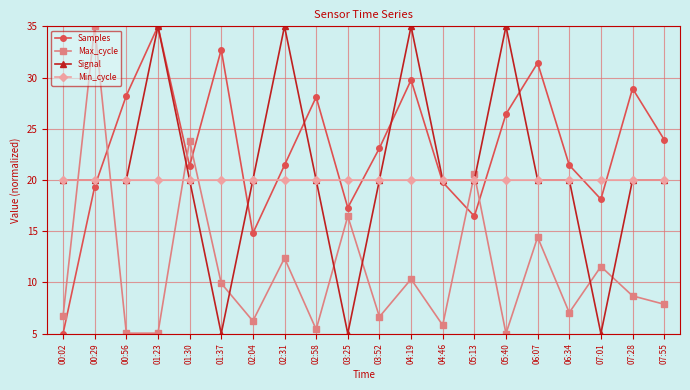

What is the spread (max minus min) of values at 01:37?

27.7